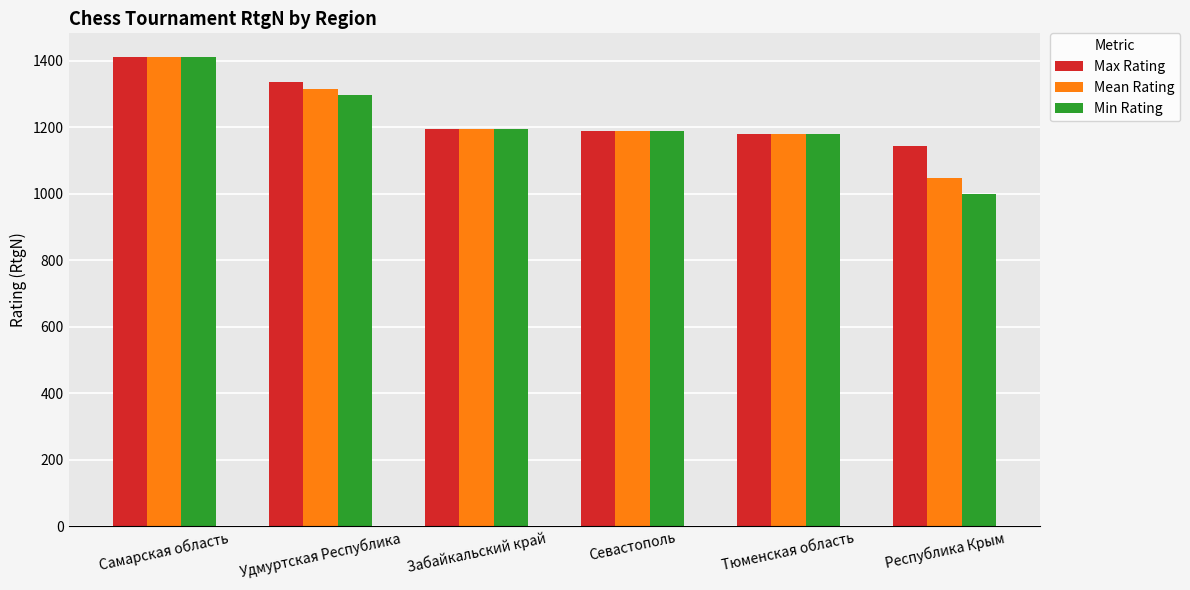

What position from the right is Самарская область?

6